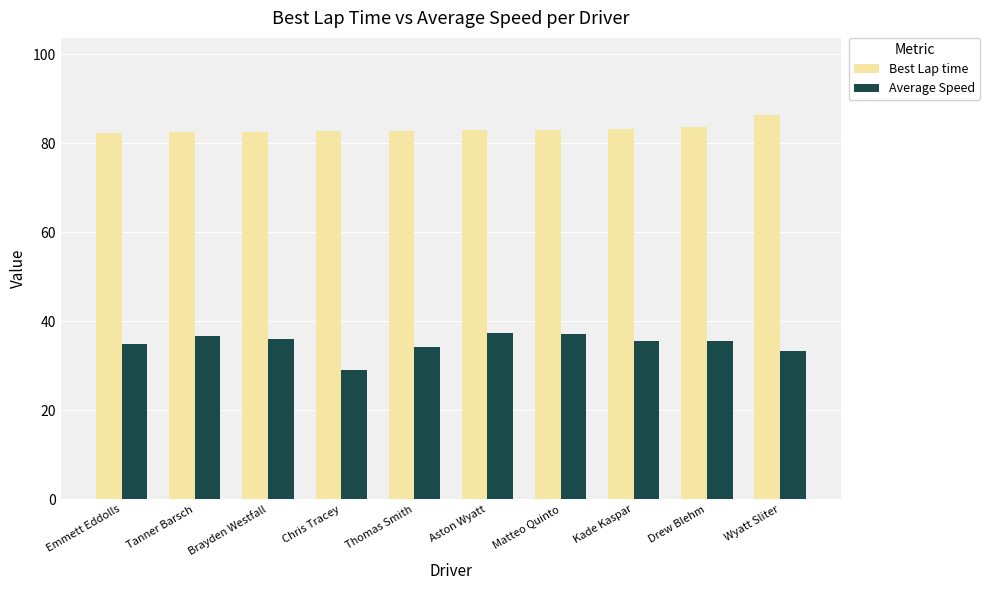

Read the Best Lap time value at Matteo Quinto.

83.0